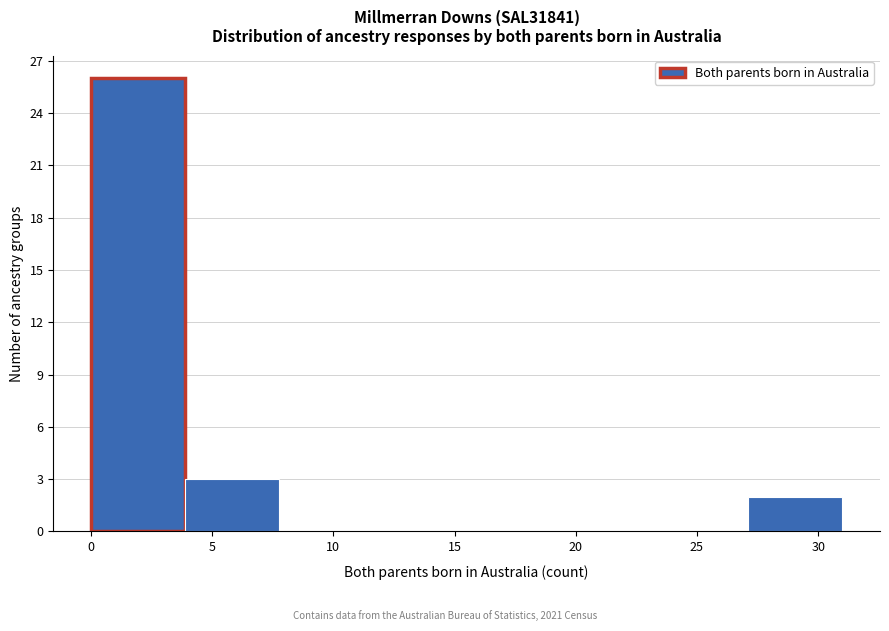

How tall is the bar that spans 4.0 to 8.0 on the x-axis? Neither the bar edges nor the heights are printed on the chart, so give them approximately, as read against the axes.

3